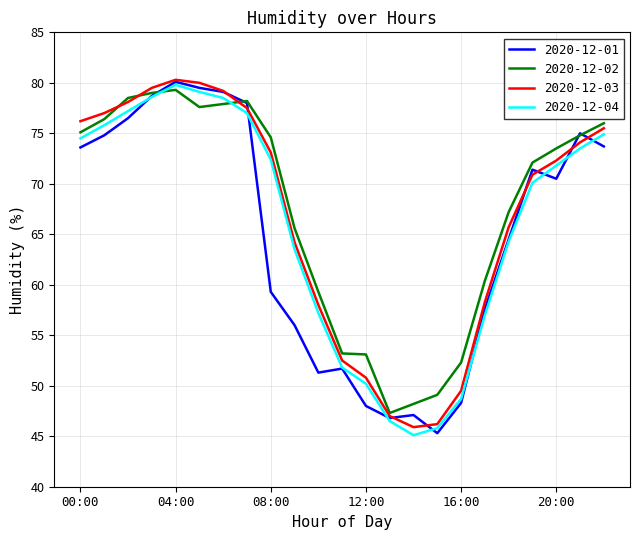

What is the highest value of the 2020-12-04 series?

79.8